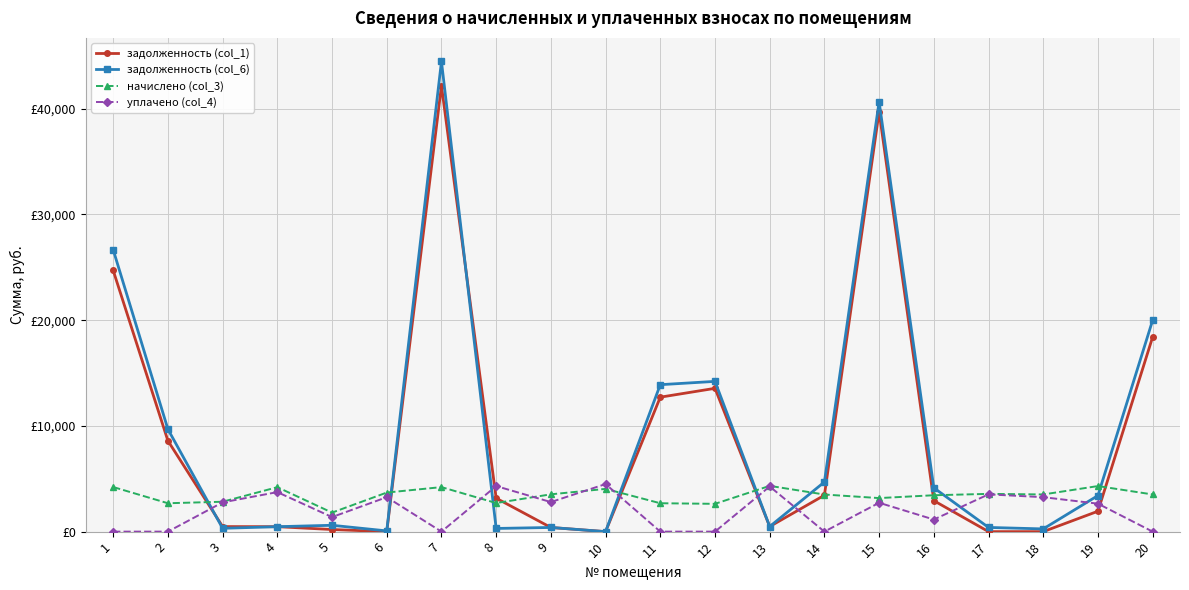

Rank the series at 9 from highest to lowest value.

начислено (col_3), уплачено (col_4), задолженность (col_6), задолженность (col_1)